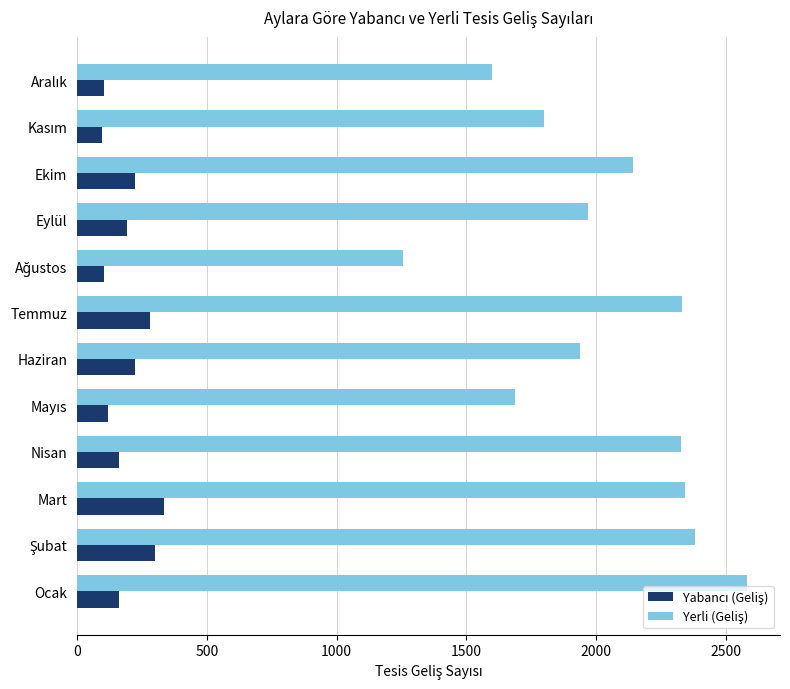

What is the total value across all series at Eylül?

2158